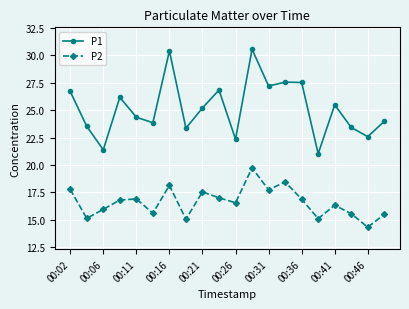

True or false: P2 and P1 intersect in this chart.

False